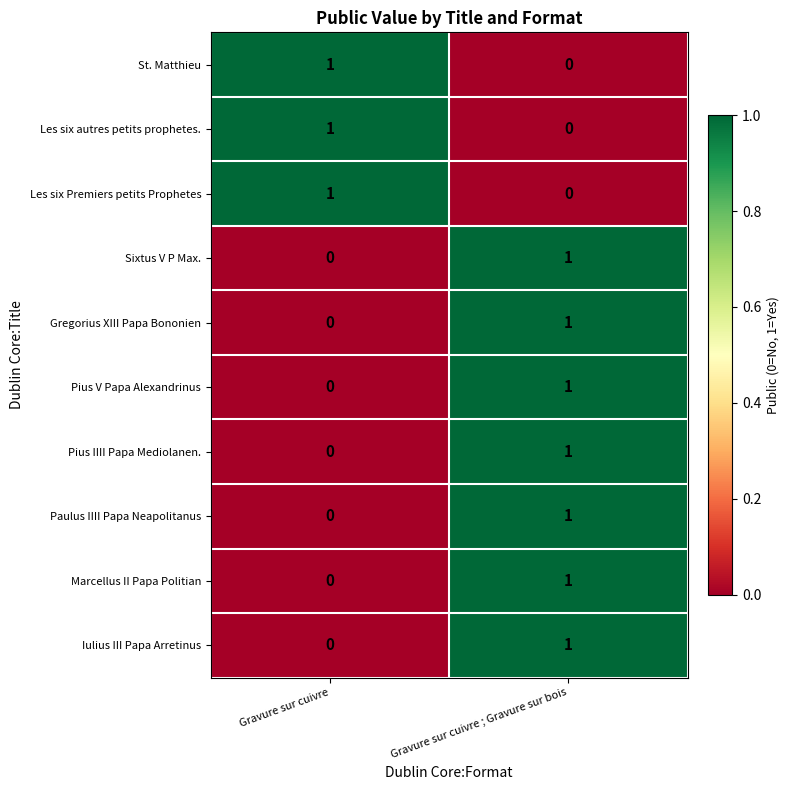

What is the total value across all series at Gravure sur cuivre ; Gravure sur bois?

7